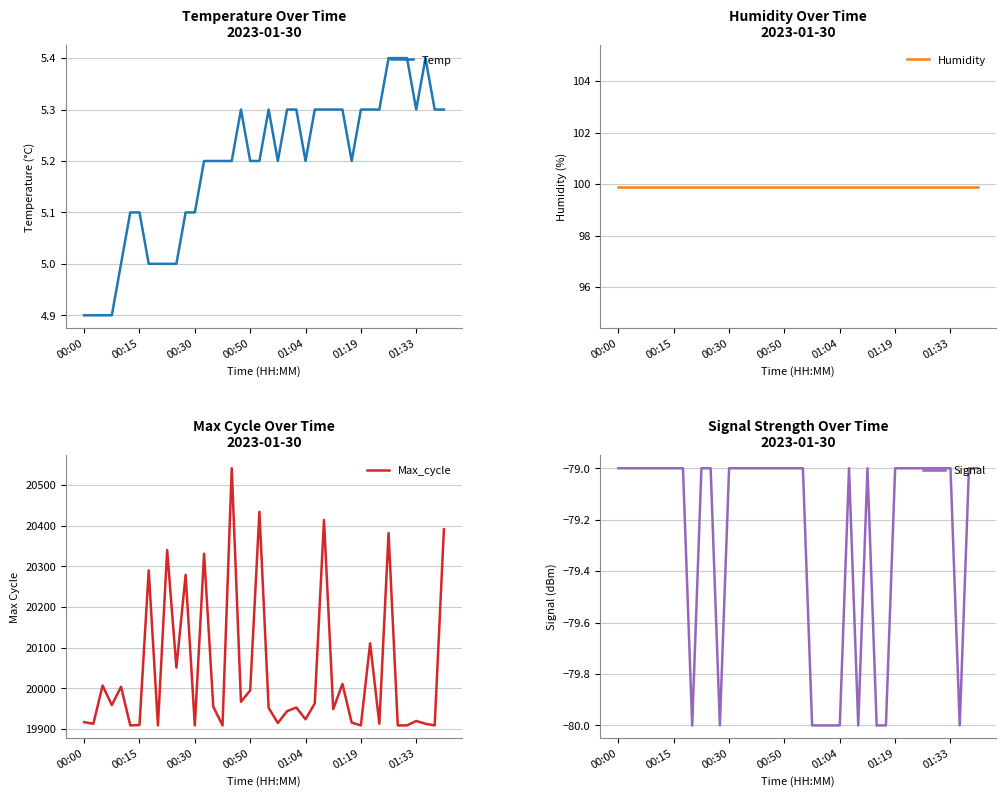

The value of Signal at 01:33 is -79. True or false?

True